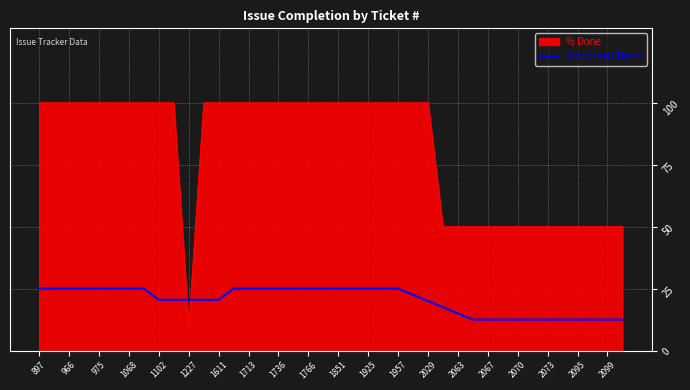

Rank the series by their average value, from lowest to highest.

Smoothed Trend, % Done